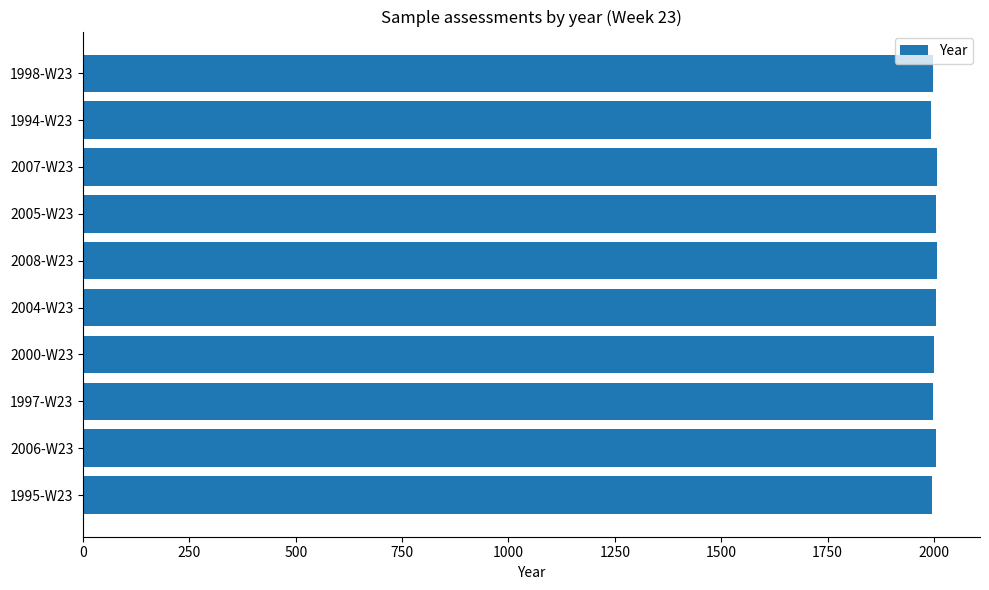

Is it true that the value at 2006-W23 is 2006?

True